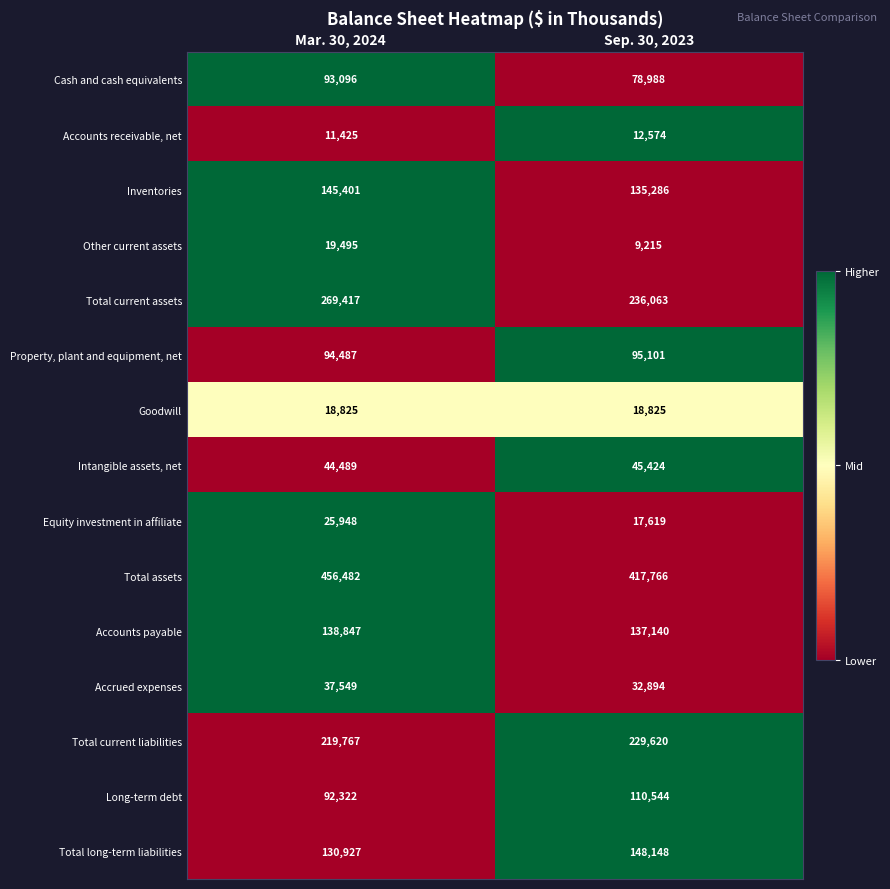

What is the maximum value shown in the chart?

456482